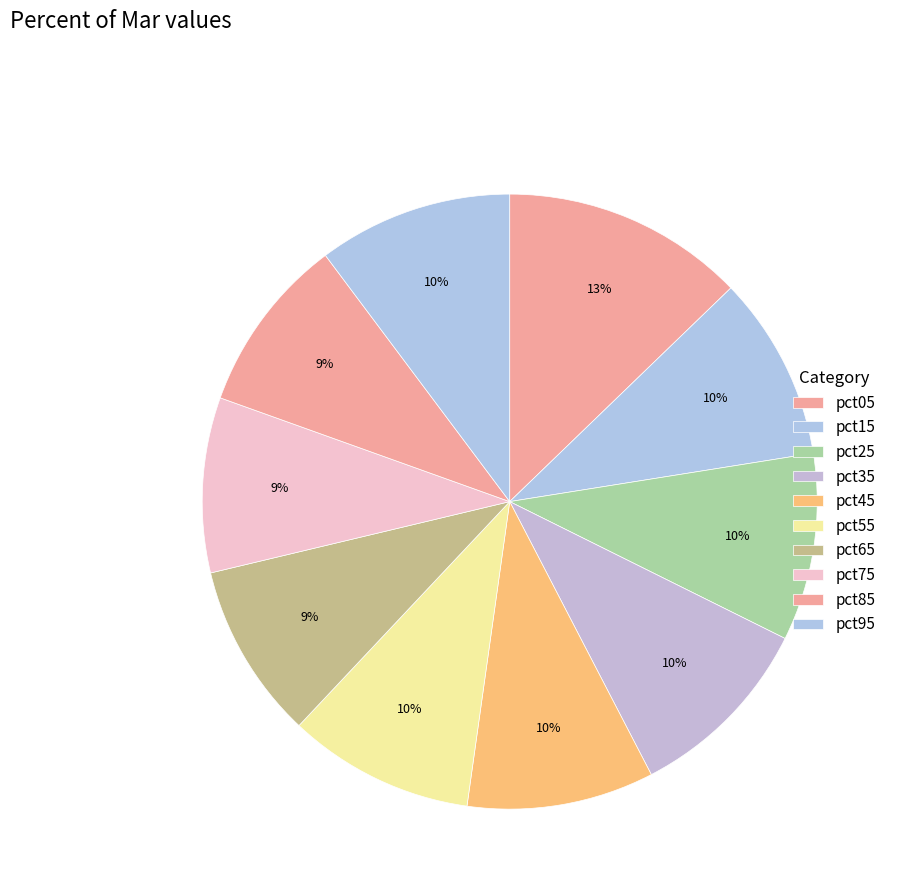

Is it true that pct75 is 4% of the pie?

False